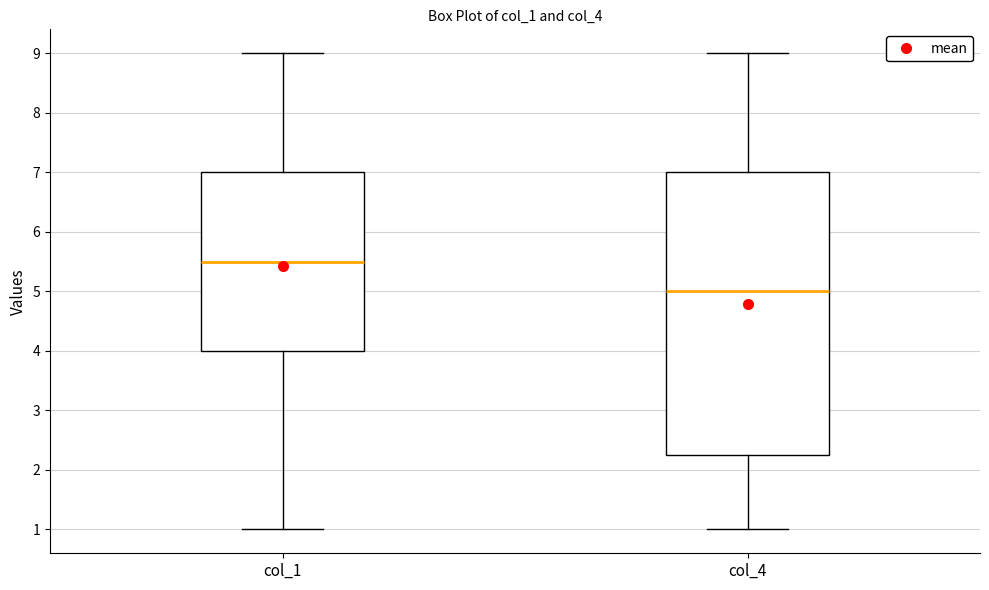

Reading left to right, read every box against the y-axis: the position of its median line, the range the box covers, and the ends of its whiskers. The values are not printed on the chart, so give them approximately, as read against the axis.

col_1: median 5.5, box 4.0 to 7.0, whiskers 1.0 to 9.0
col_4: median 5.0, box 2.3 to 7.0, whiskers 1.0 to 9.0